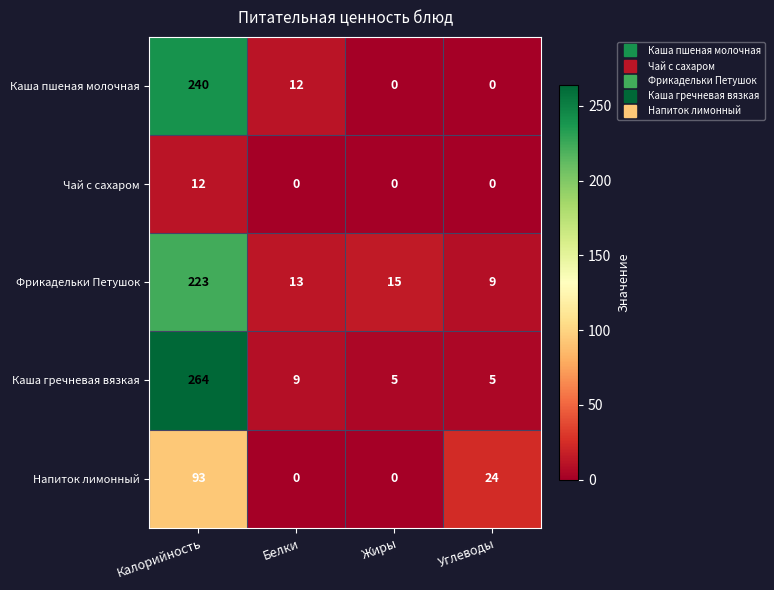

Which category has the highest value across all series?

Калорийность